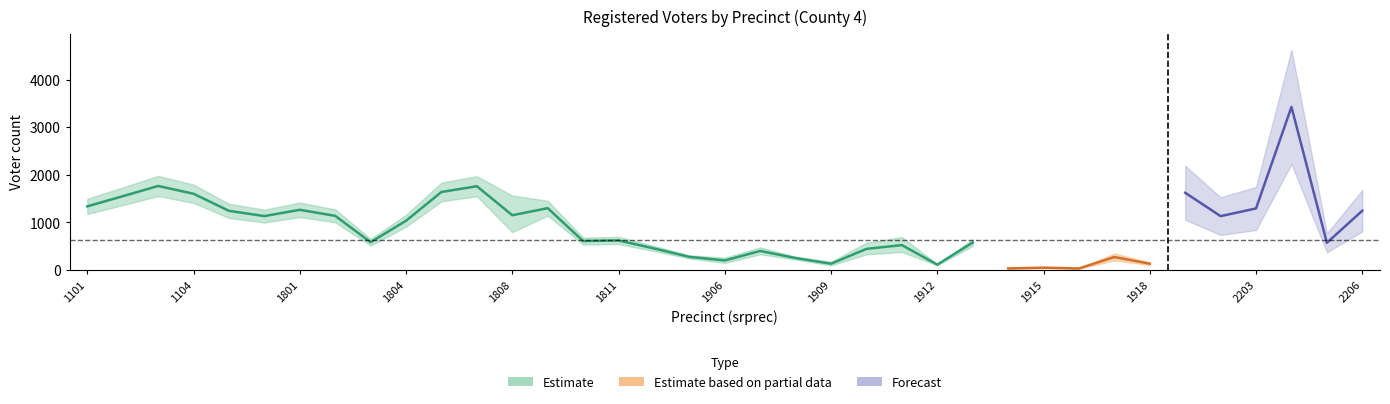

At which label does n reach its minimum?

1916